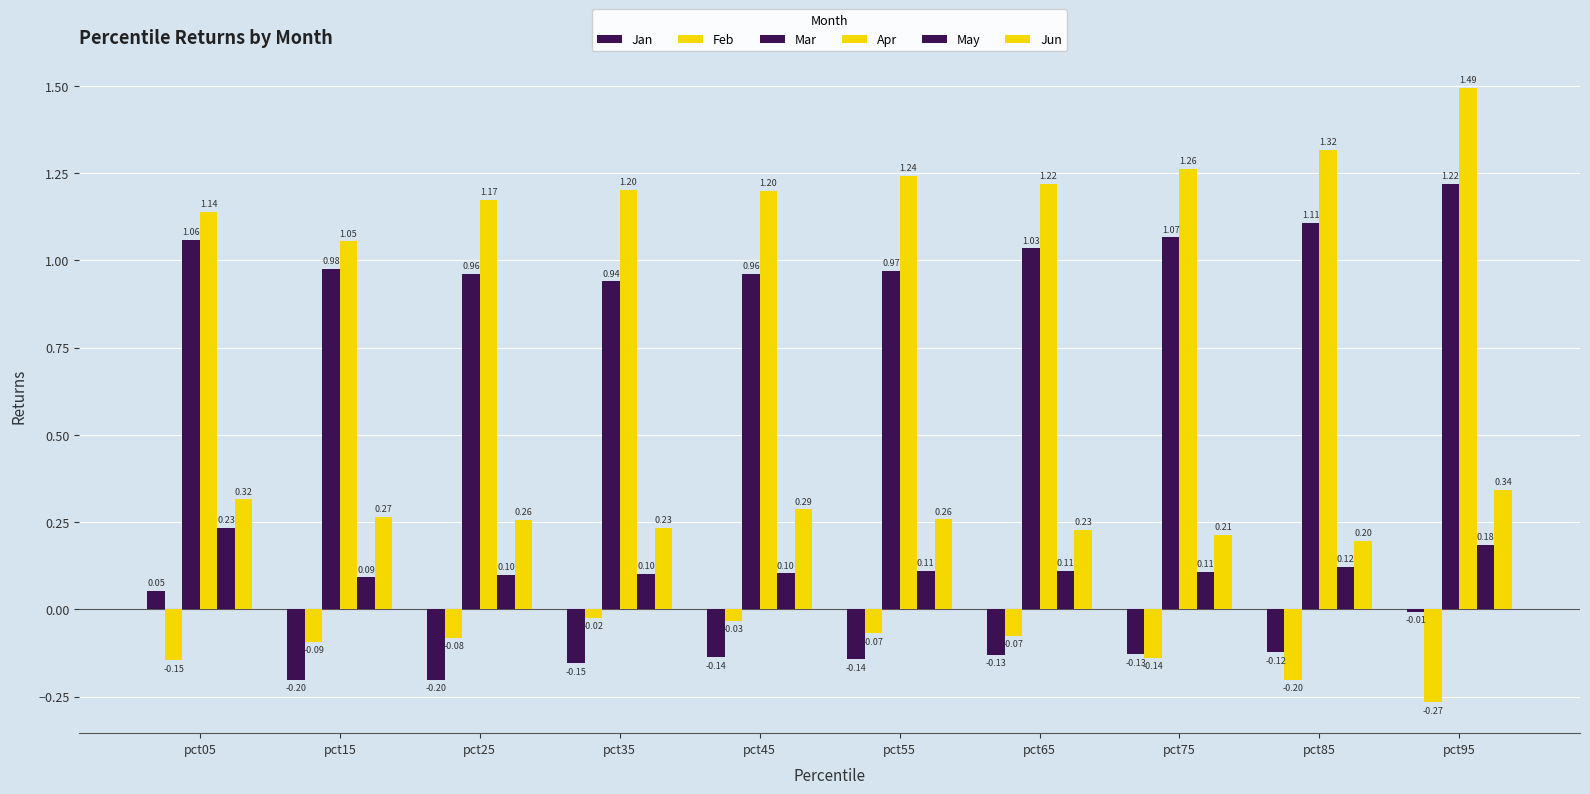

How many bars are there in total?

60